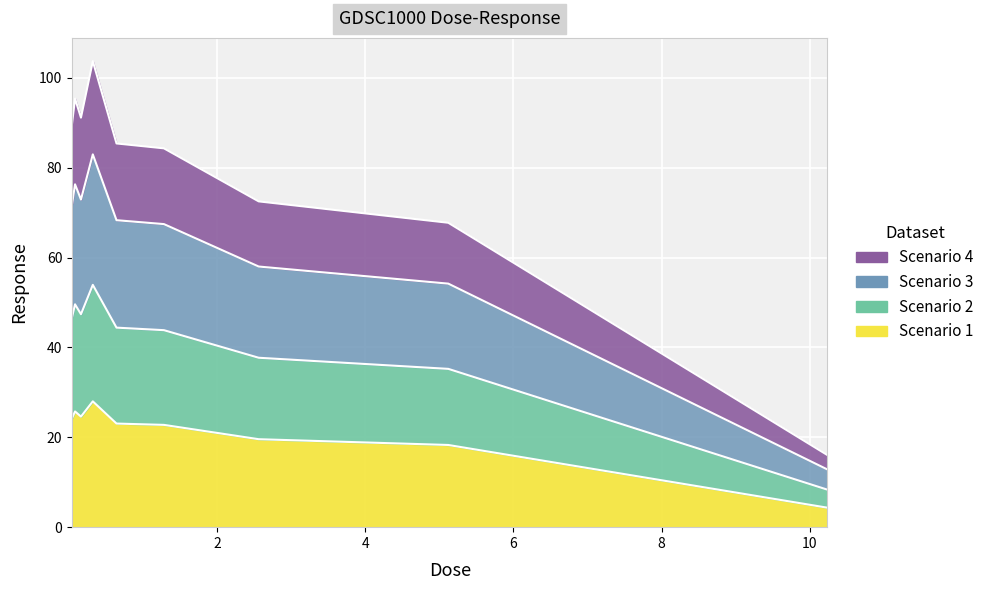

Approximately how many times larger is the value at 1.28 compared to 10.24?

5.3